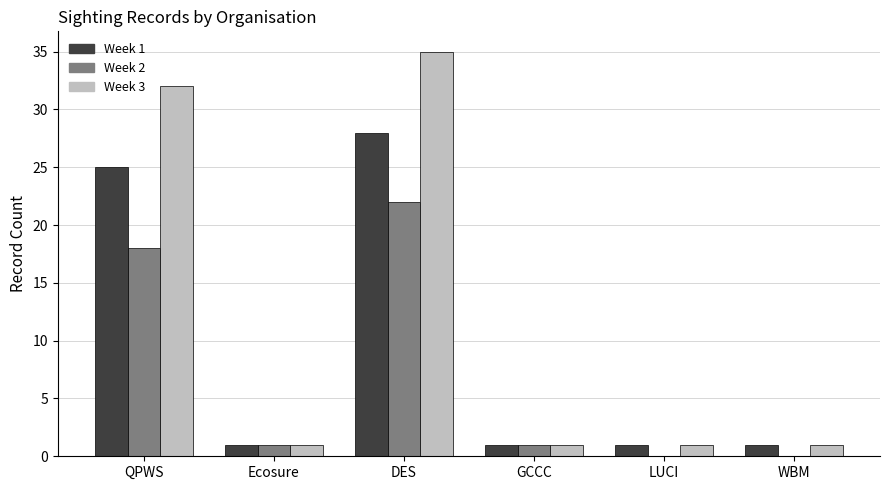

Which series has the widest spread of values?

Week 3